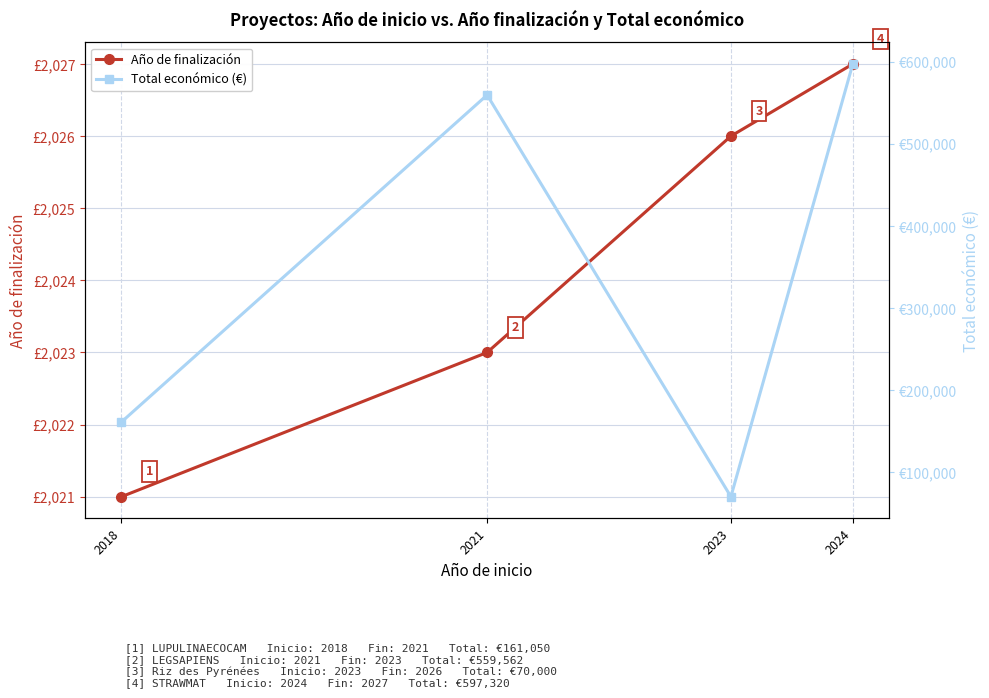

Which series has the largest range (max minus min)?

Total económico (€)